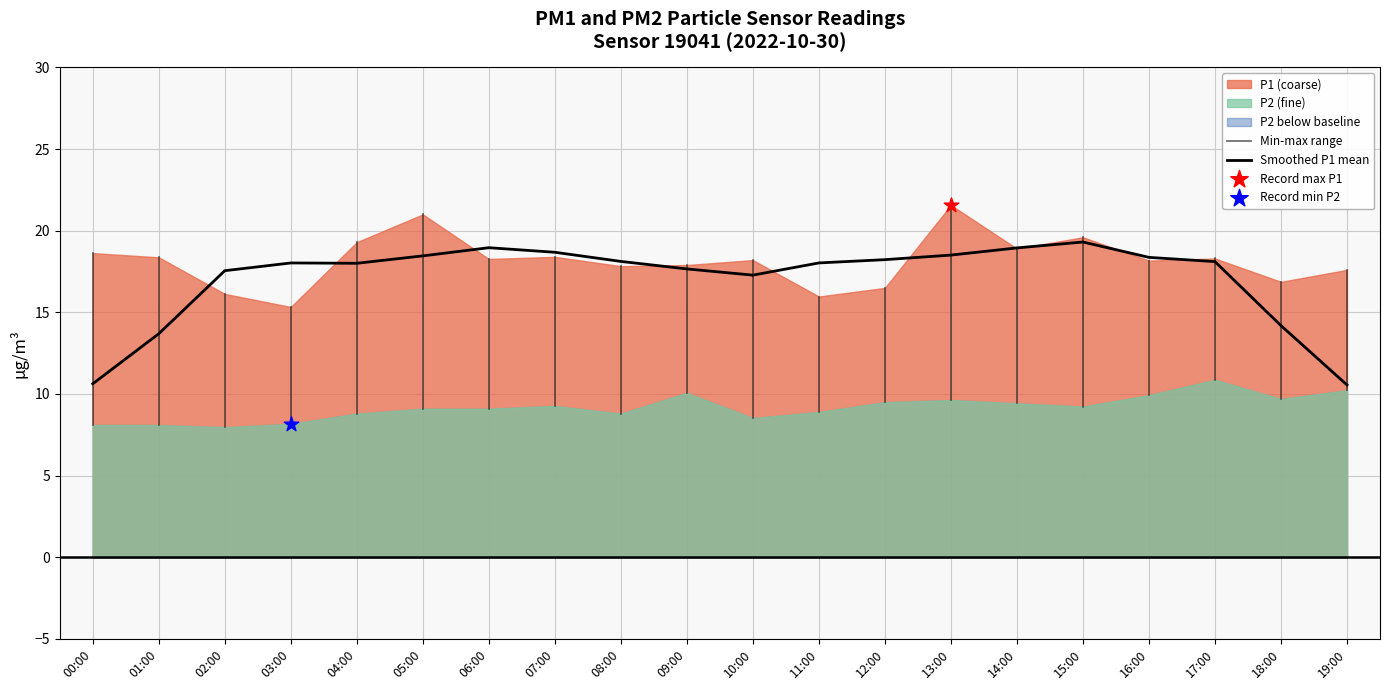

Which series contains the highest Y value?

P1